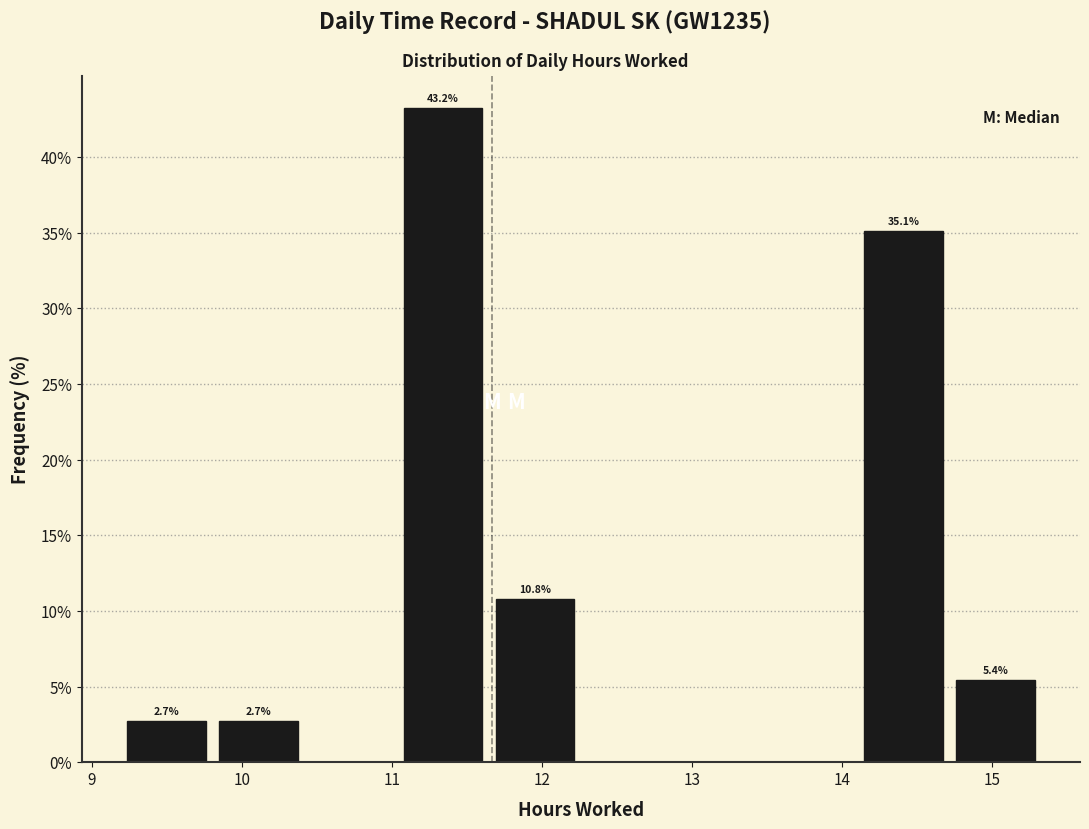

Which range on the x-axis has the tallest bar?

11.0 to 11.6